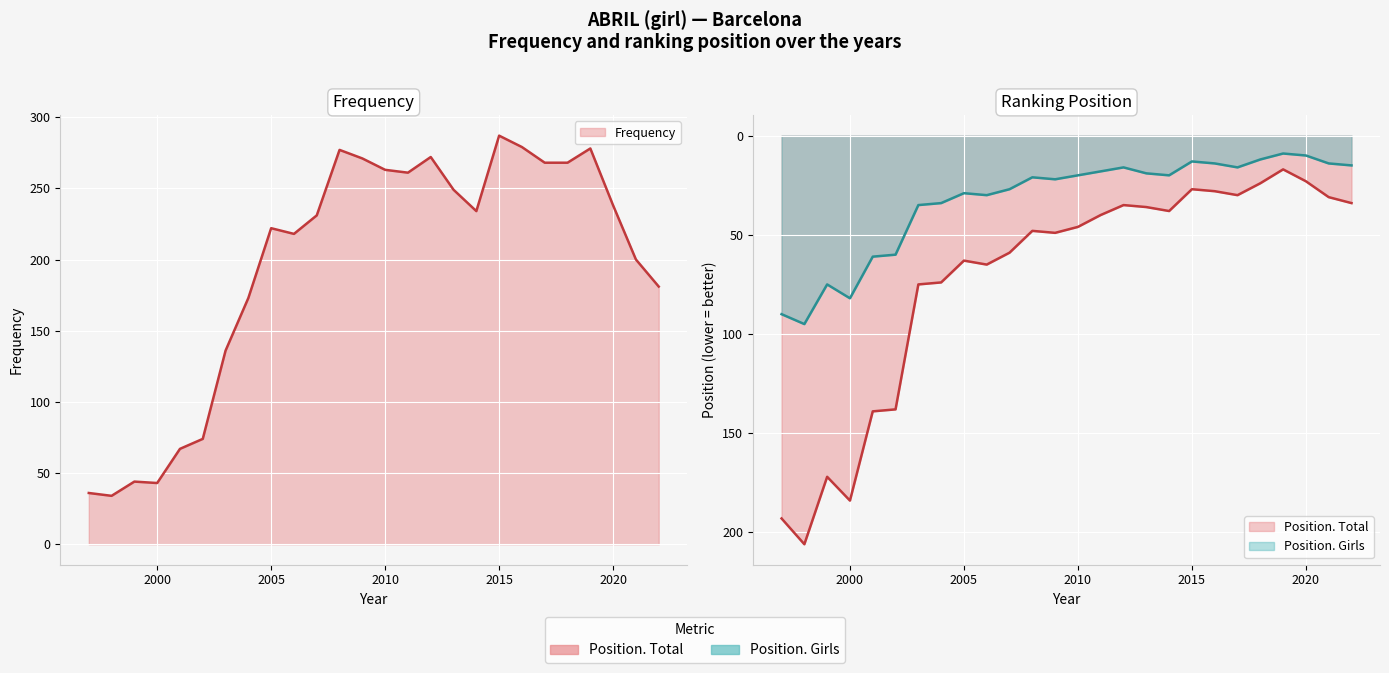

Rank the categories by Frequency value from lowest to highest.

1998, 1997, 2000, 1999, 2001, 2002, 2003, 2004, 2022, 2021, 2006, 2005, 2007, 2014, 2020, 2013, 2011, 2010, 2017, 2018, 2009, 2012, 2008, 2019, 2016, 2015